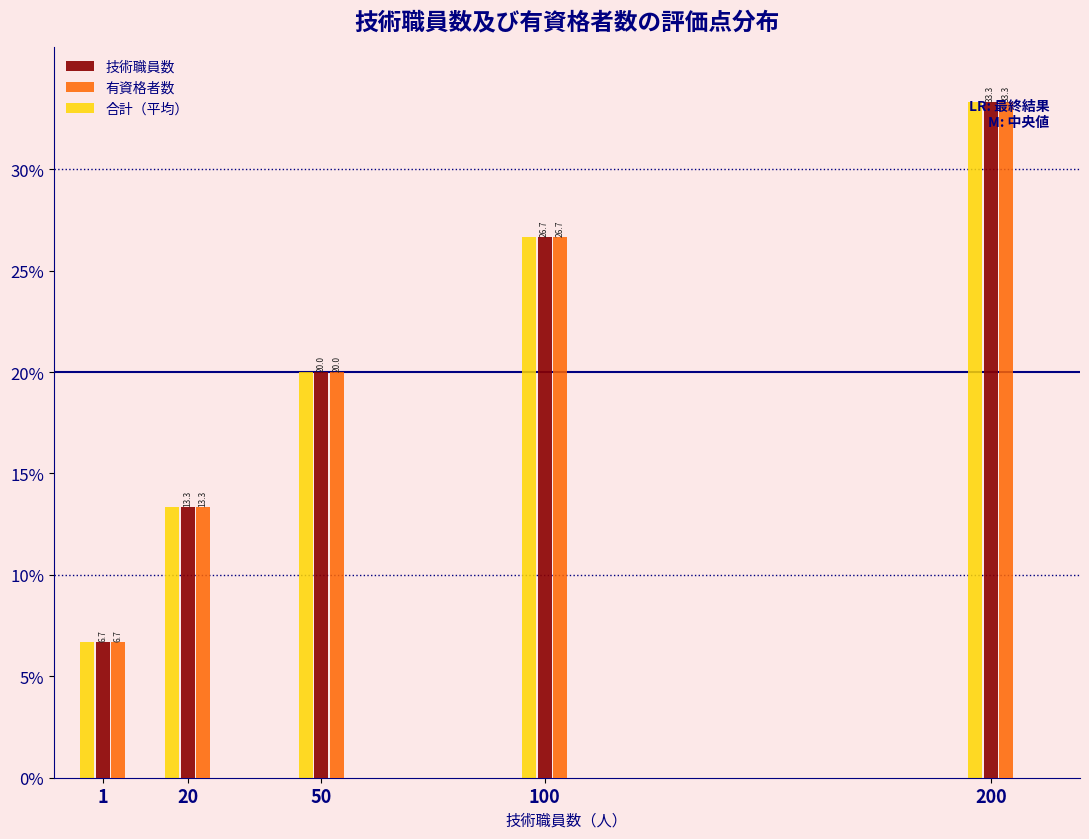

List the labels in order of 合計（平均） value, largest first.

200, 100, 50, 20, 1